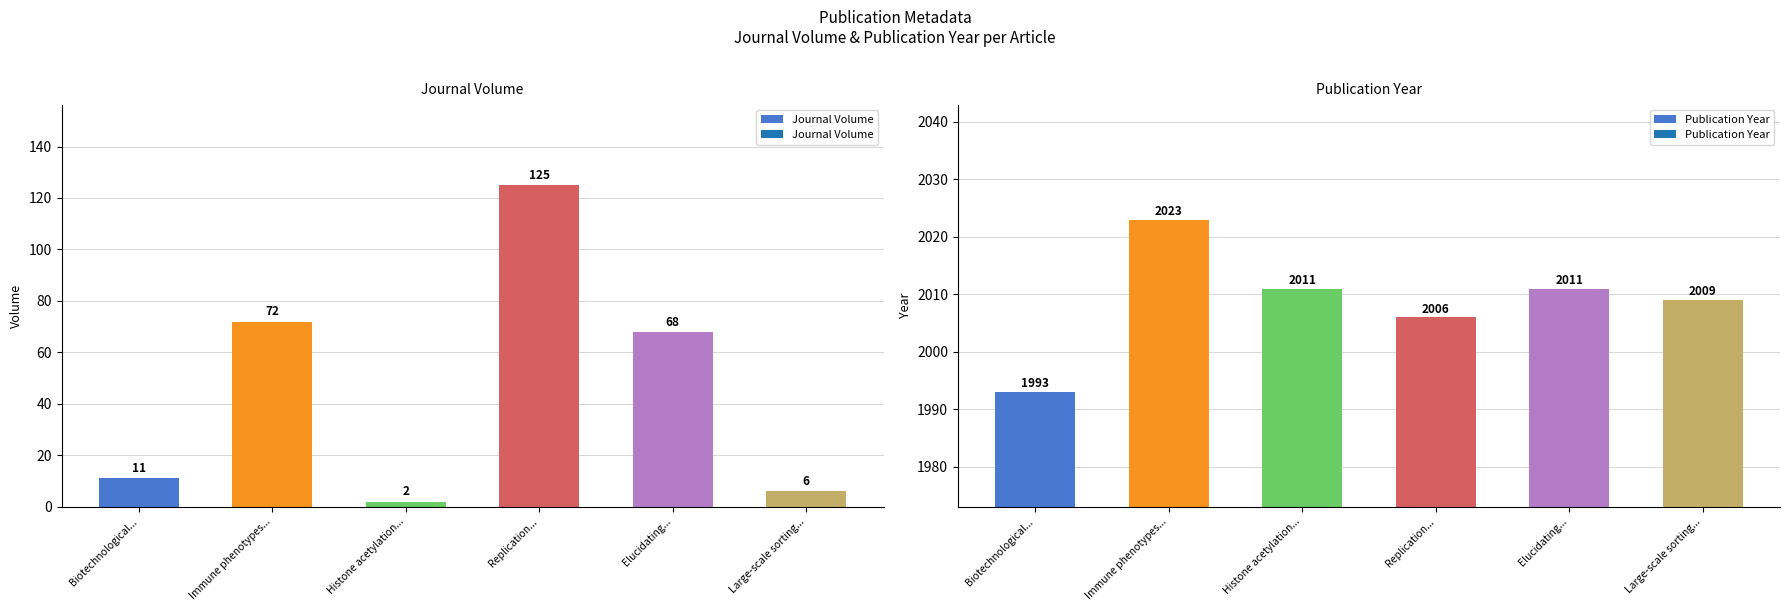

Rank the series by their average value, from lowest to highest.

Journal Volume, Publication Year